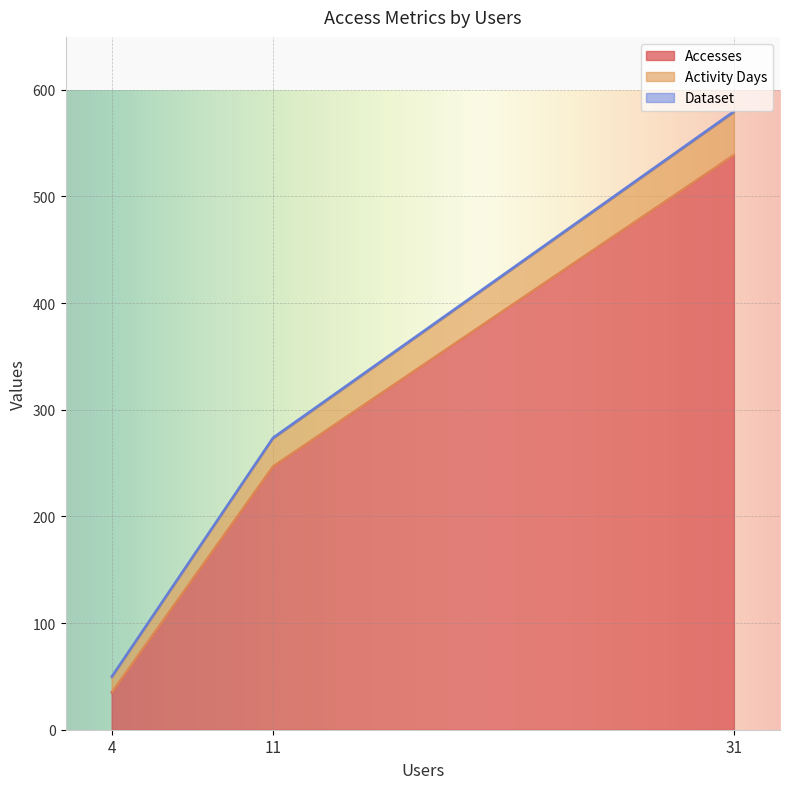

At which category is the sum across all series the highest?

31